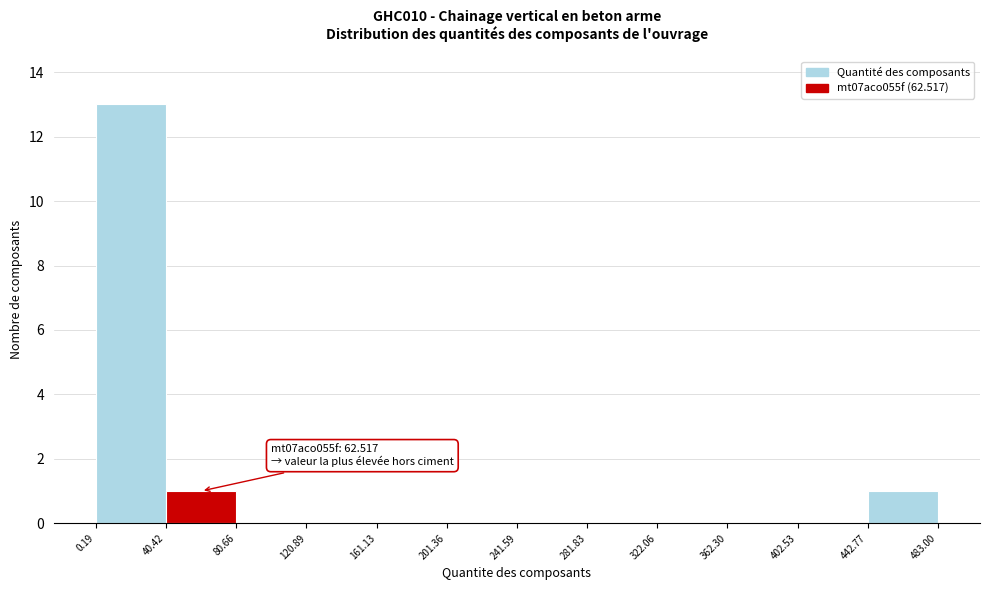

Over which range of the x-axis is the bar tallest?

0.19 to 40.42